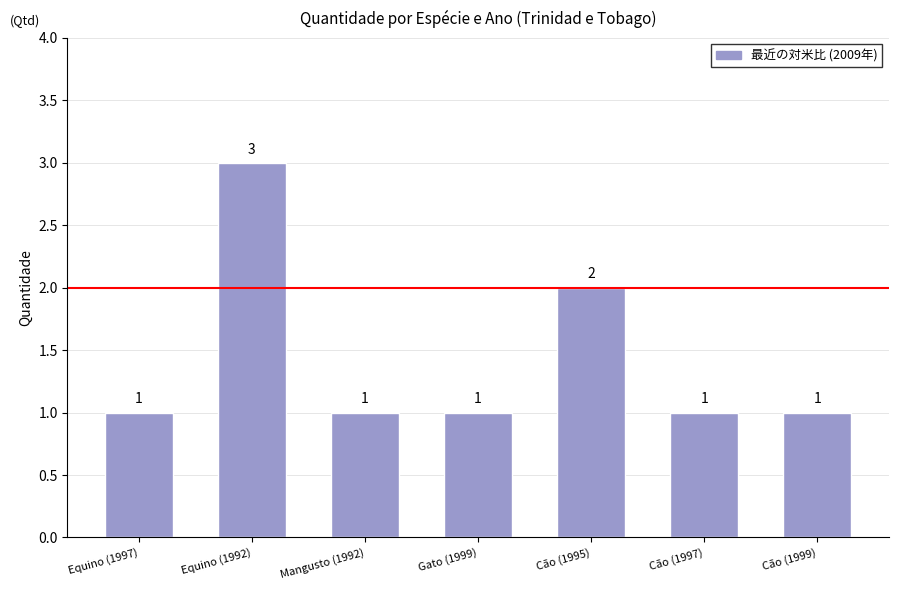

Between Mangusto (1992) and Cão (1995), which is larger?

Cão (1995)